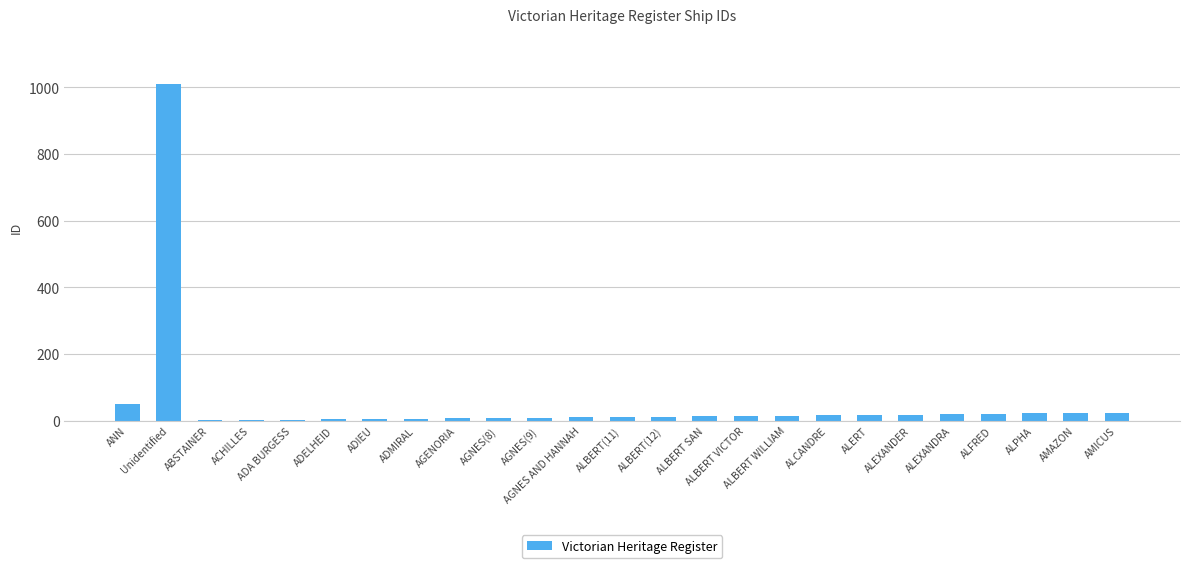

What is the maximum value shown in the chart?

1009